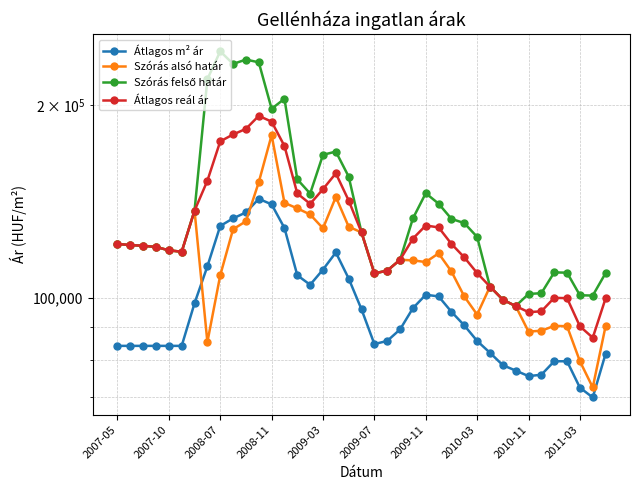

Which series changed the most between 2008-07 and 25?

Szórás felső határ